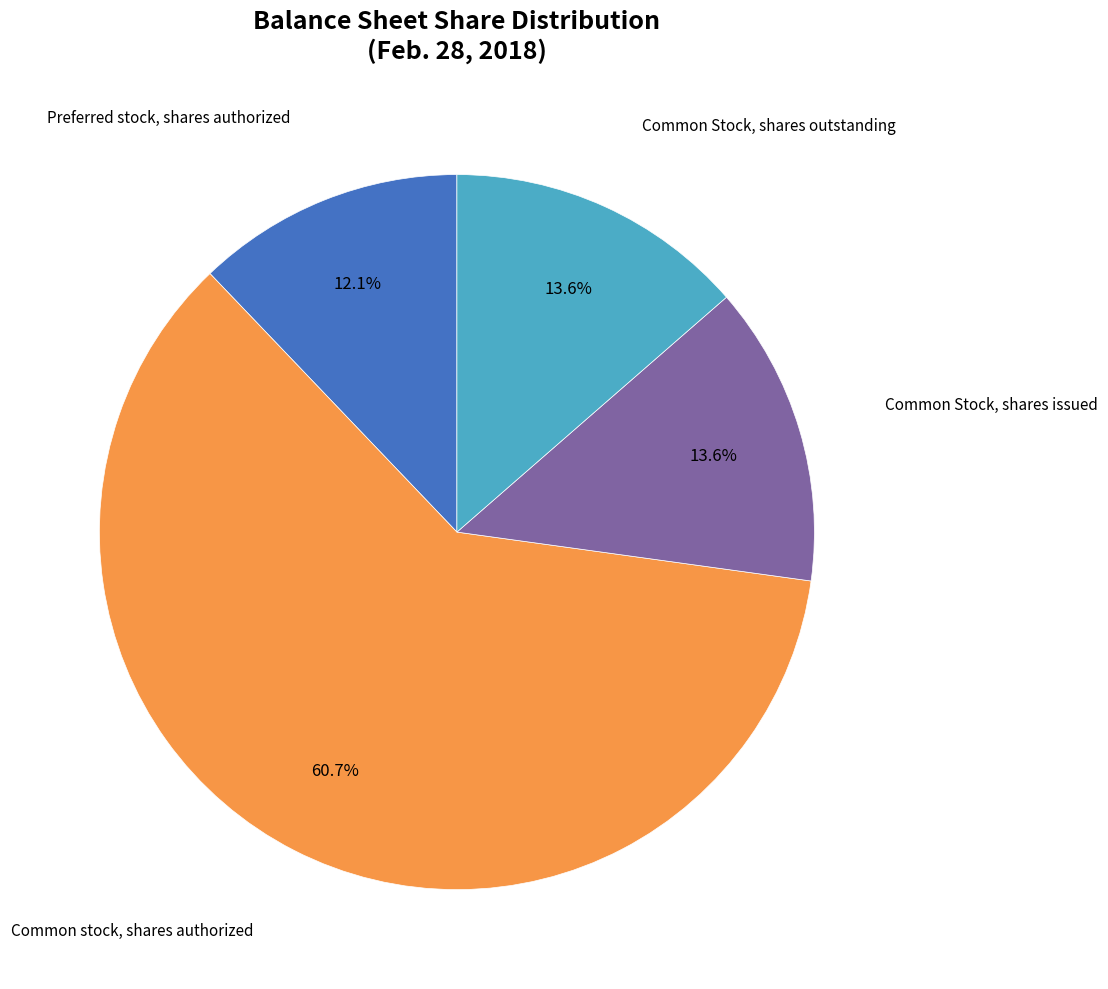

Is there any slice that represents more than half of the pie?

Yes